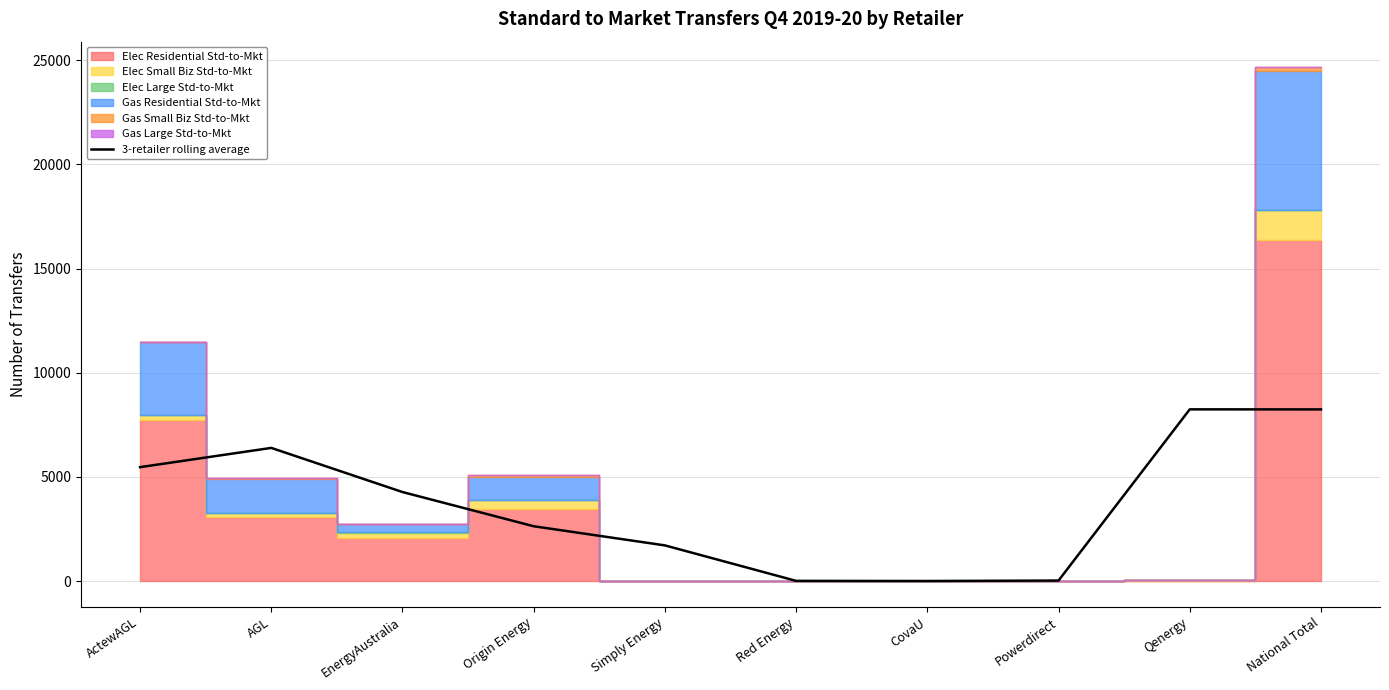

Does the chart display data point markers on the line(s)?

No